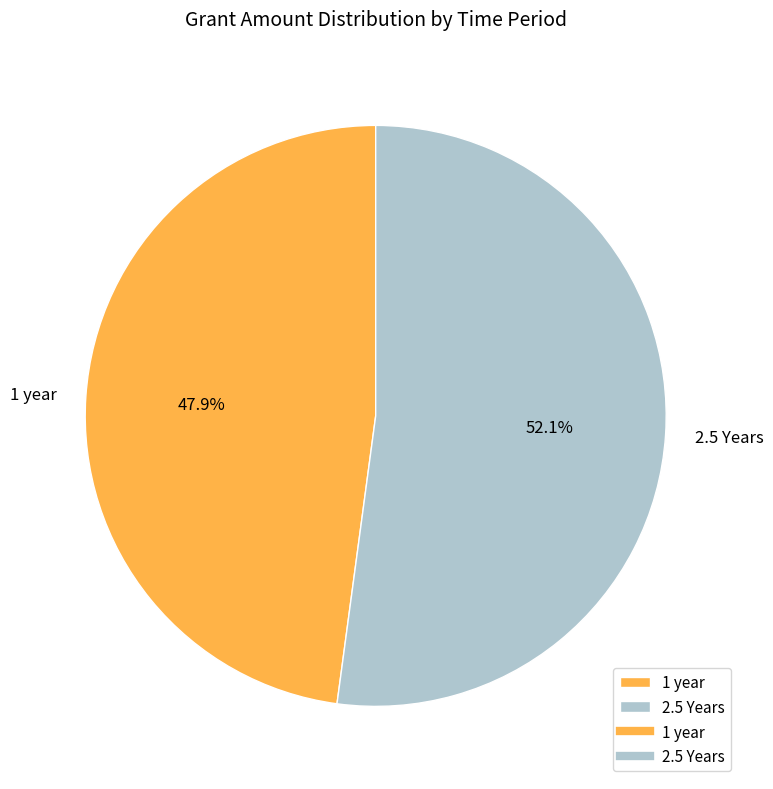

Which has a higher value, 2.5 Years or 1 year?

2.5 Years